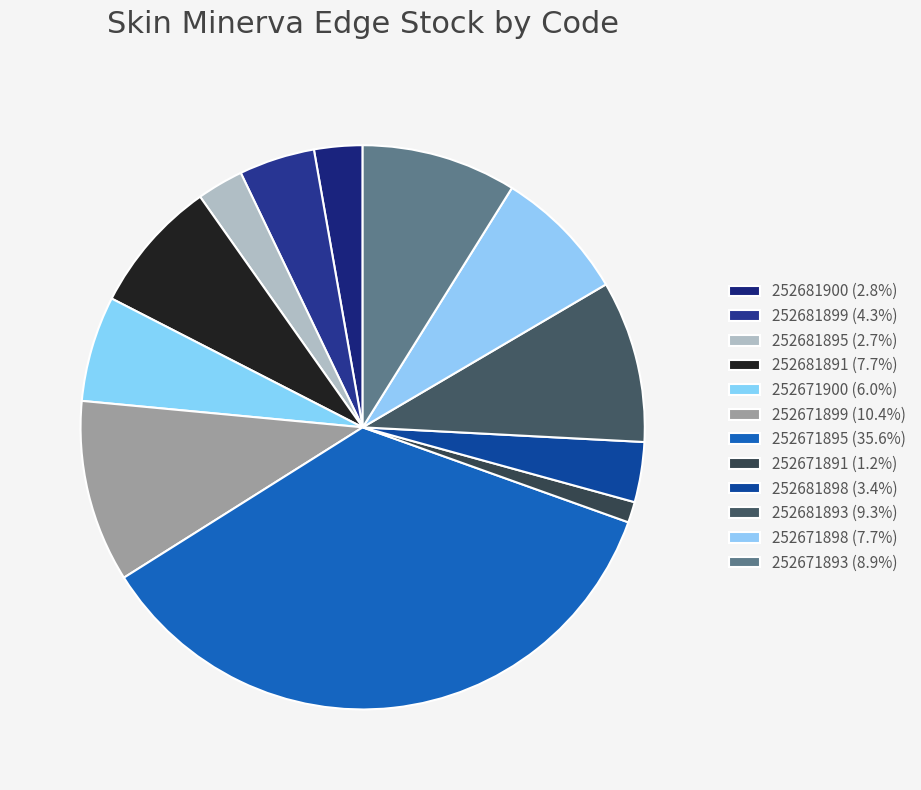

How many slices are in this pie chart?

12